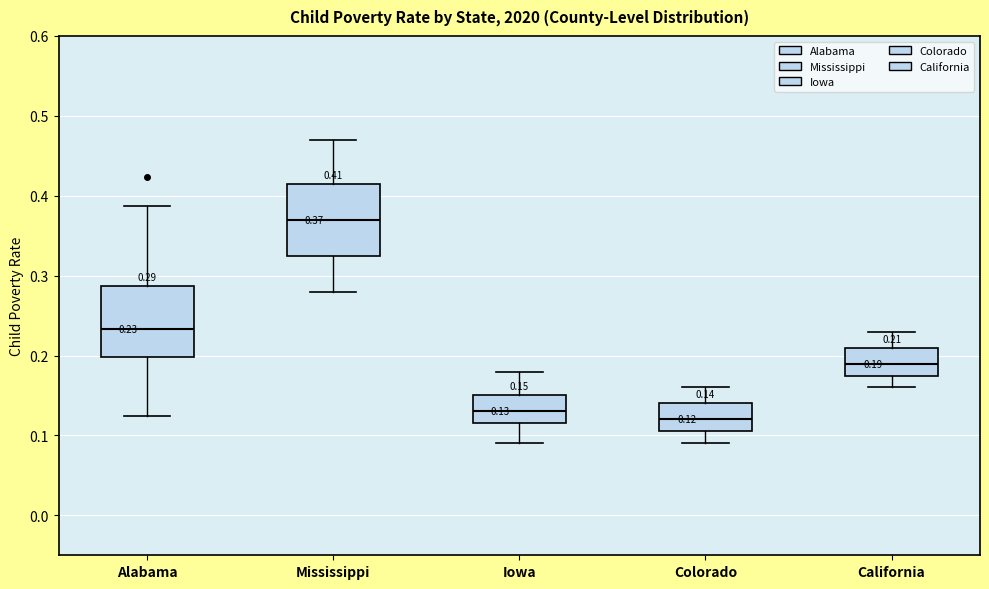

Which box has the lowest median line?

Colorado